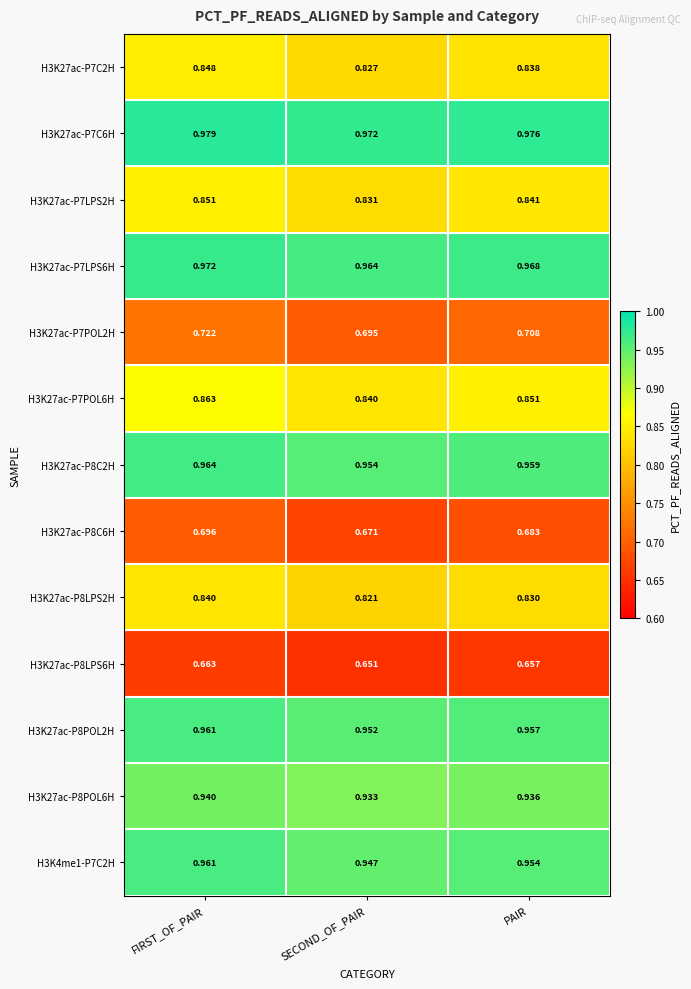

Which series has the widest spread of values?

H3K27ac-P7POL2H